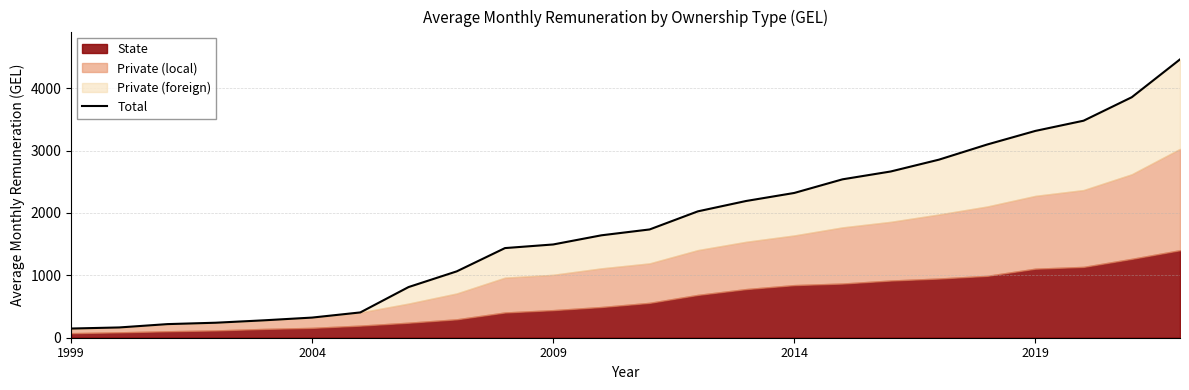

The value at 14 is 2190.9. True or false?

True